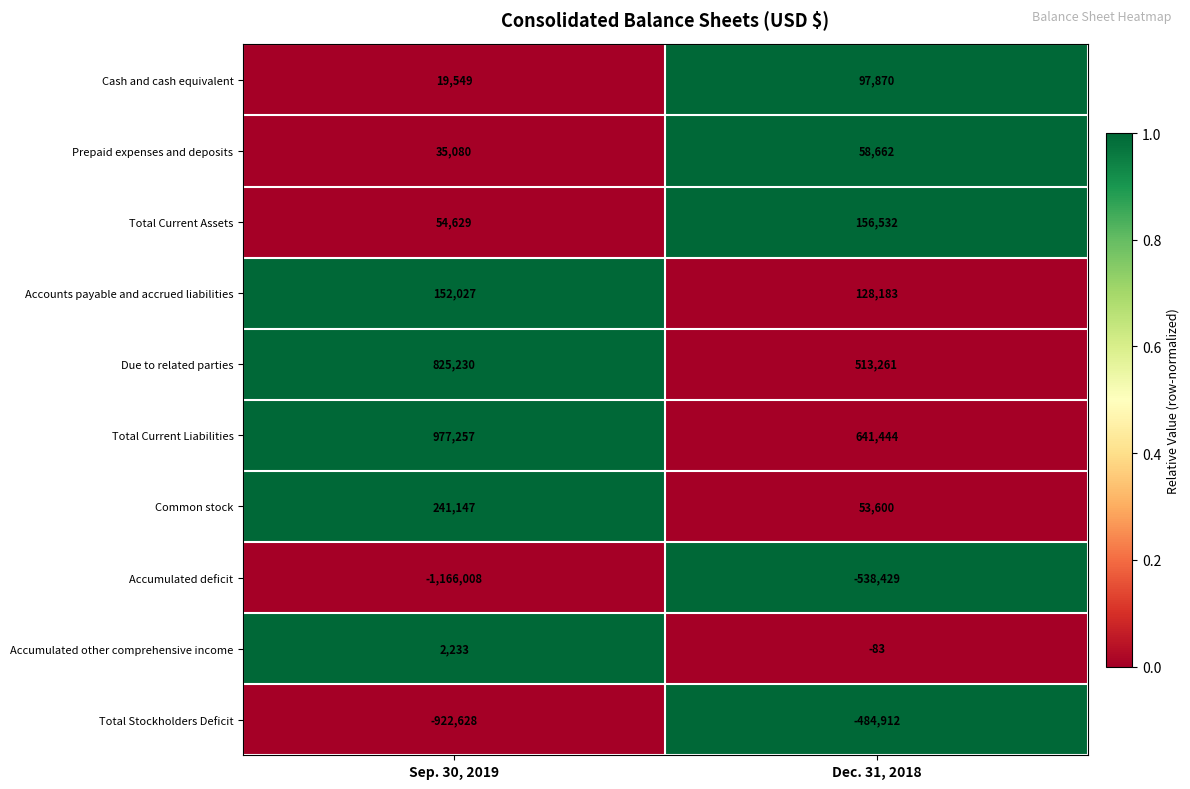

What is the difference between the maximum and minimum values in the Total Current Liabilities series?

335813